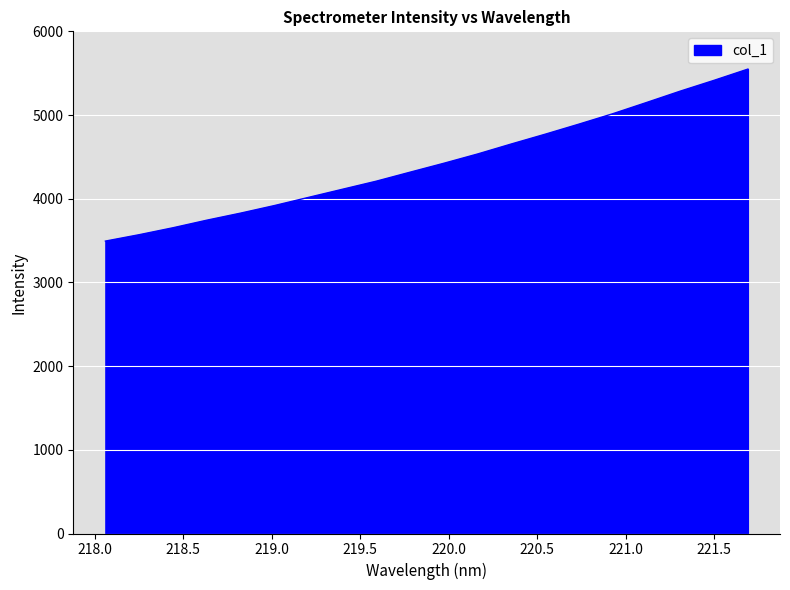

What is the greatest value displayed?

5548.8